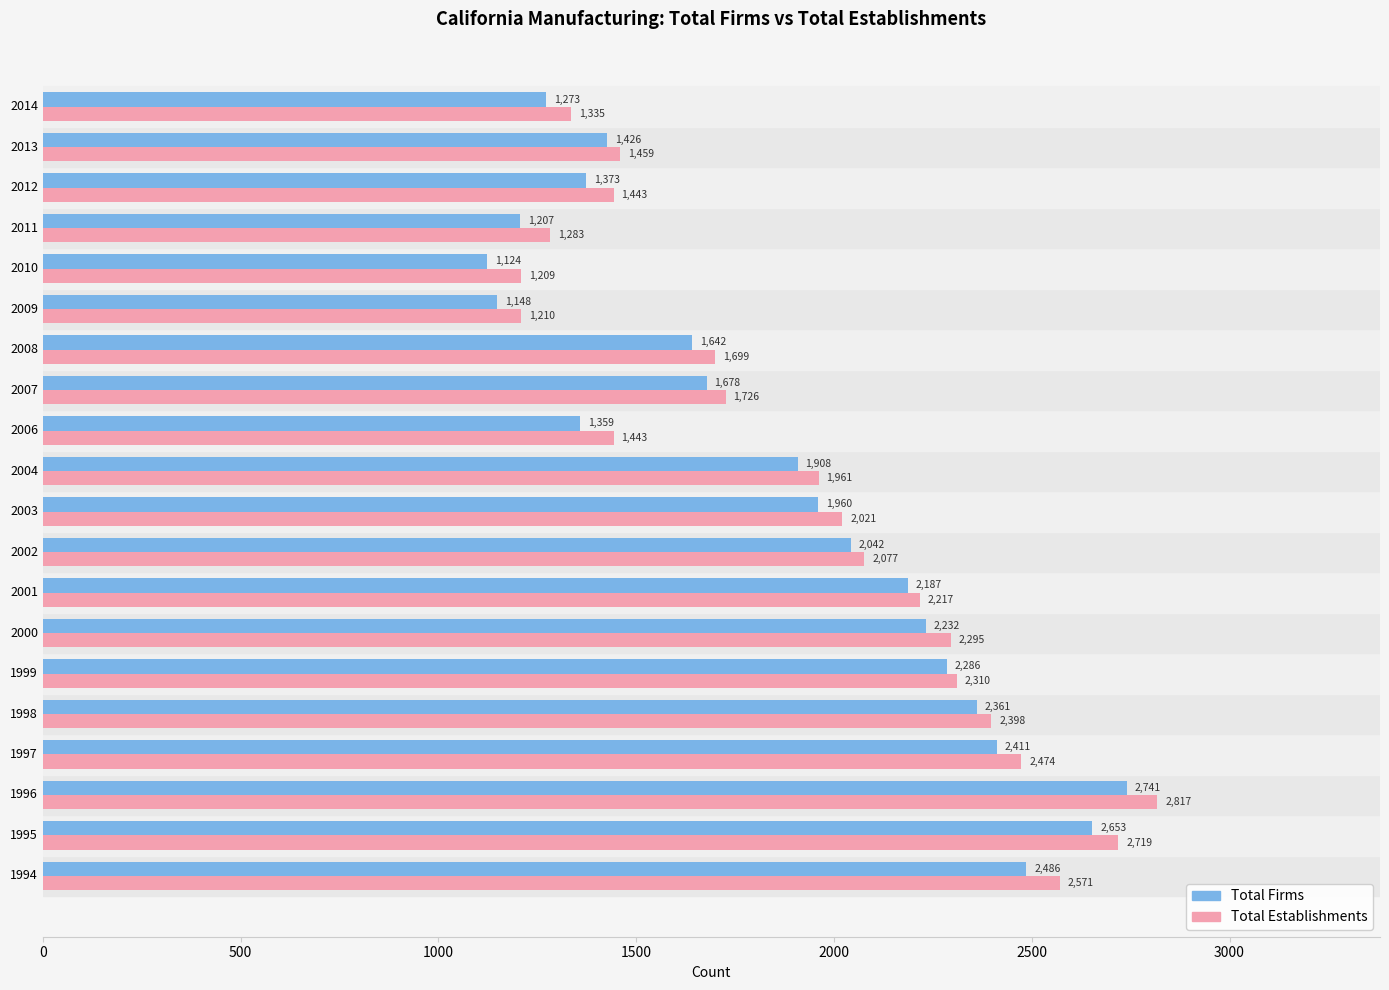

The Total Firms series shows 1642 at 2008. True or false?

True